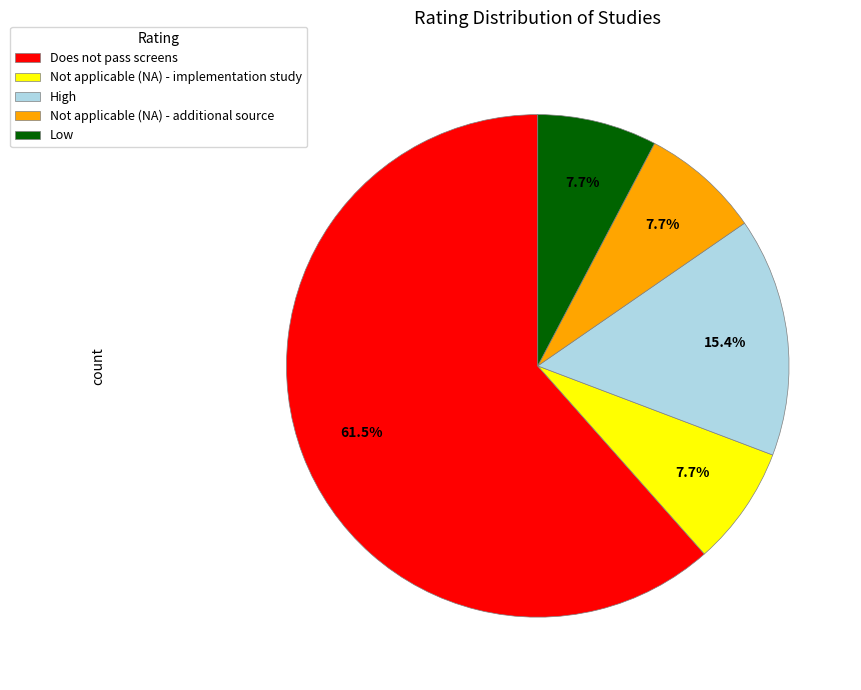

To the nearest percent, what portion does Not applicable (NA) - additional source represent?

8%